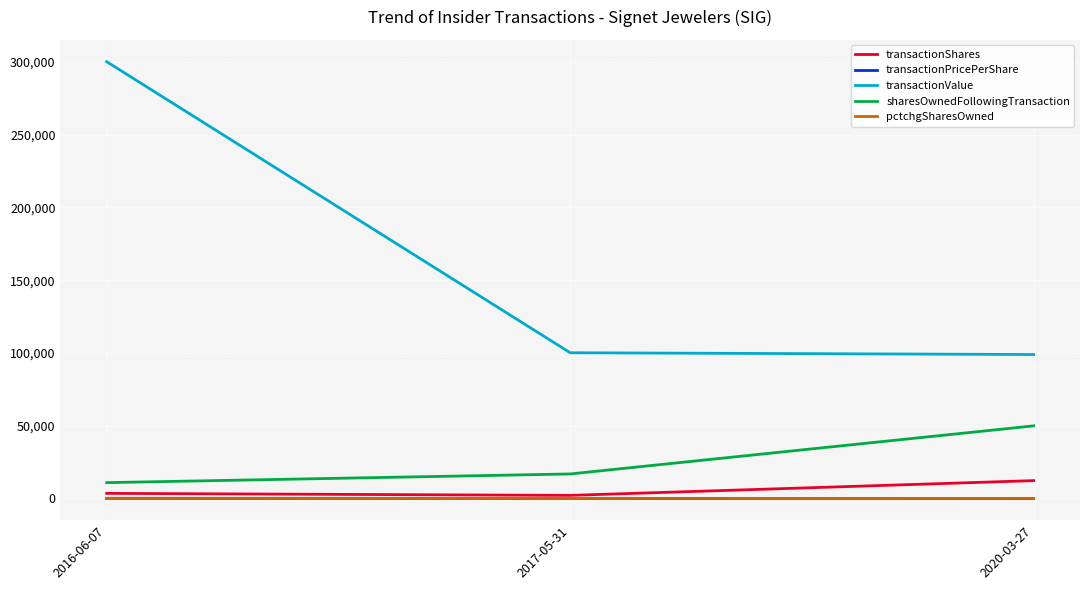

Between 2017-05-31 and 2020-03-27, which series saw the biggest shift?

sharesOwnedFollowingTransaction